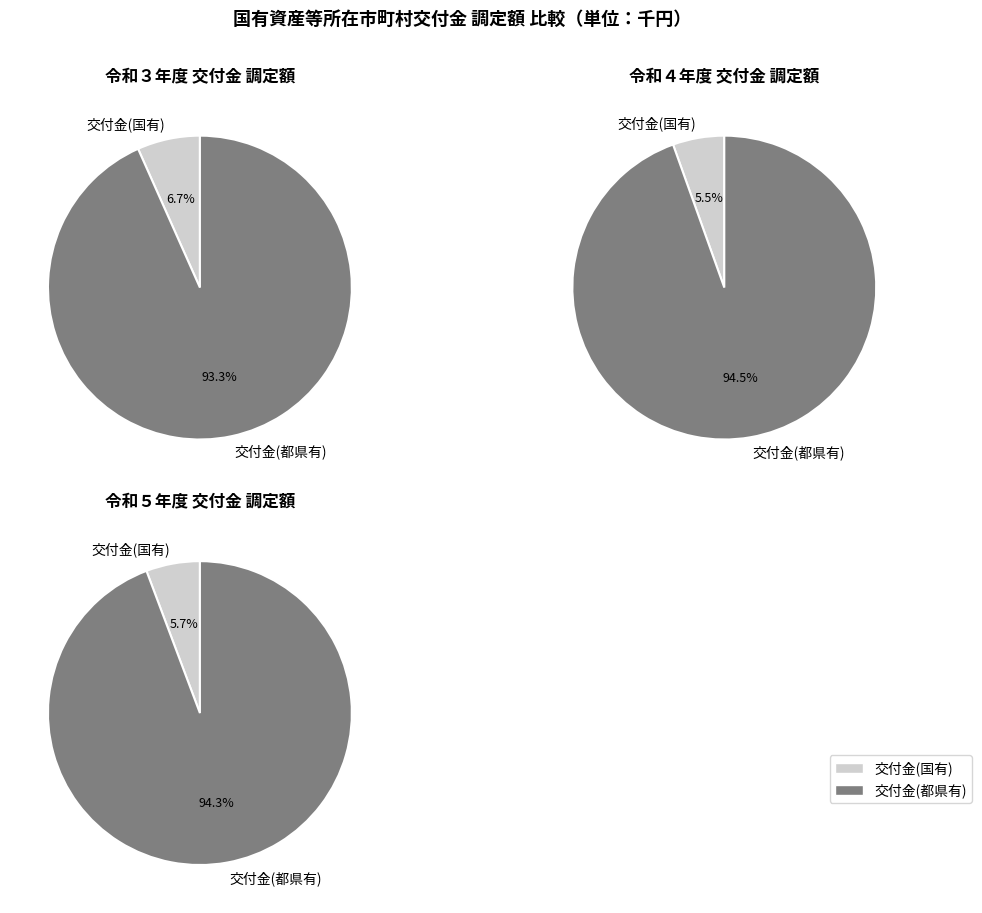

Which category has the biggest portion of the pie?

交付金(都県有)